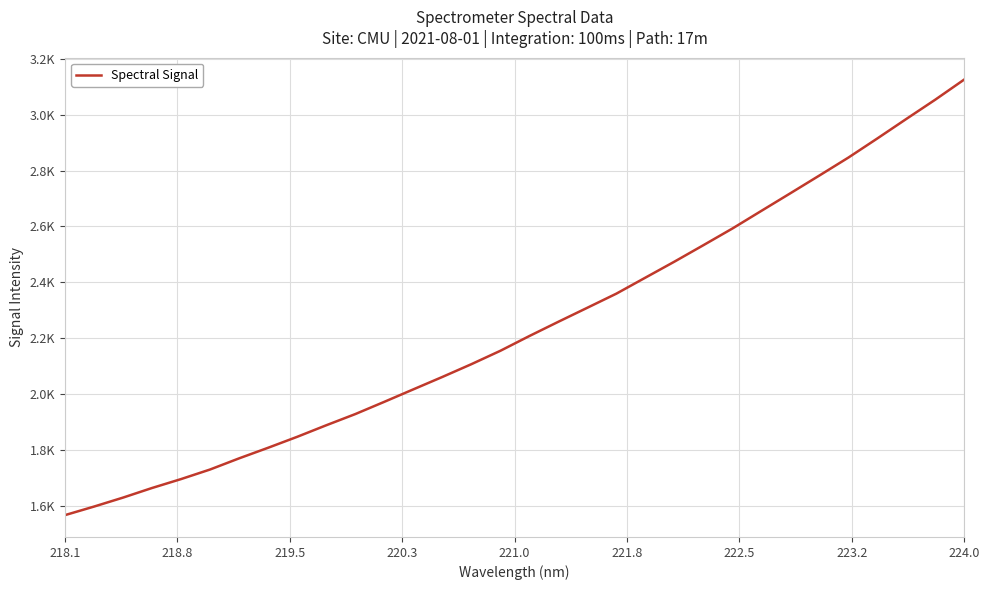

Does the chart have visible grid lines?

Yes